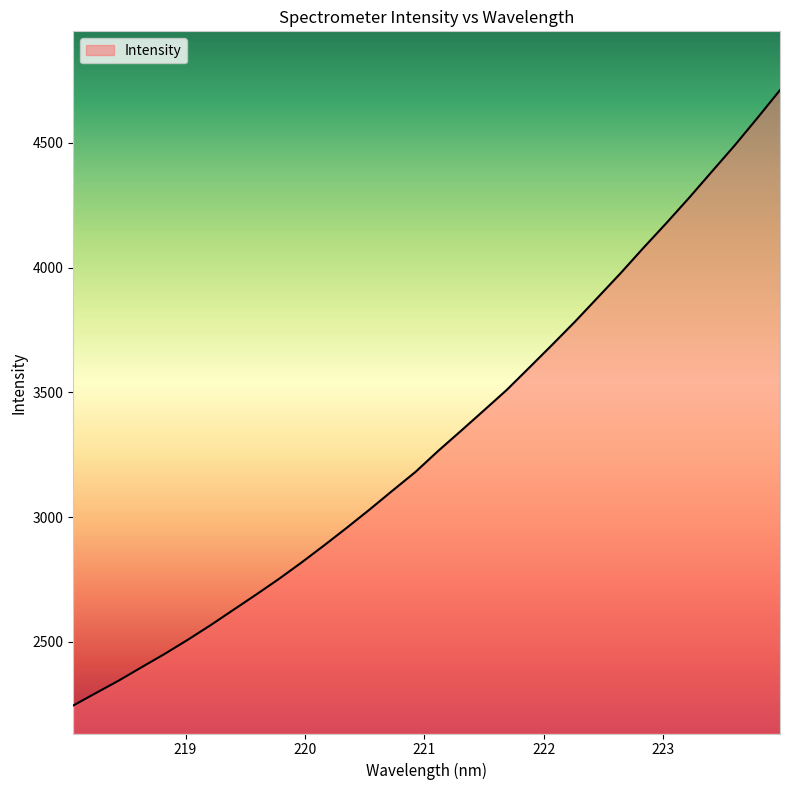

What is the difference between the maximum and minimum values?

2466.8